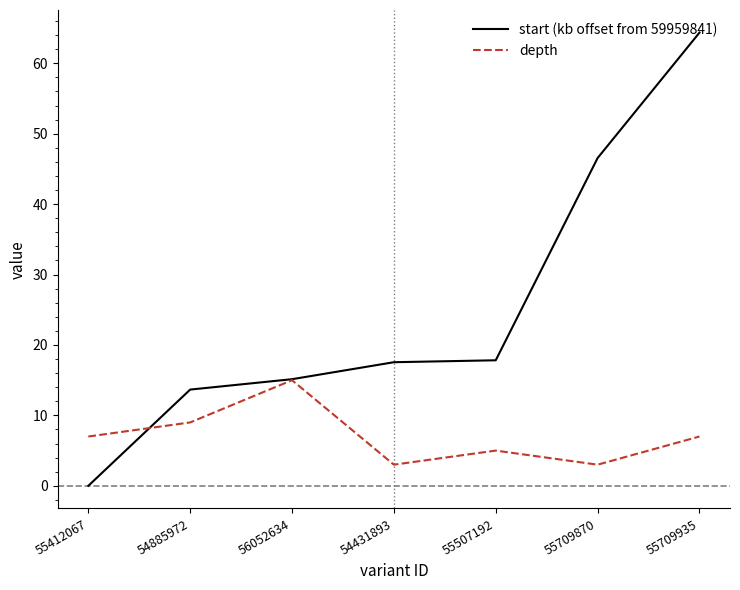

True or false: depth and start (kb offset from 59959841) intersect in this chart.

True